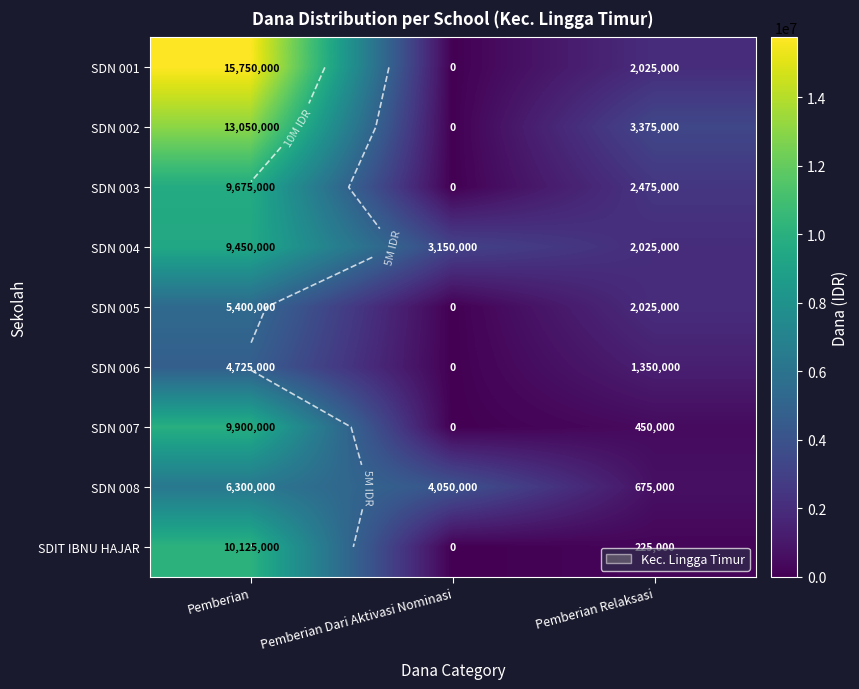

What is the difference between the maximum and minimum values in the SDN 006 series?

4725000